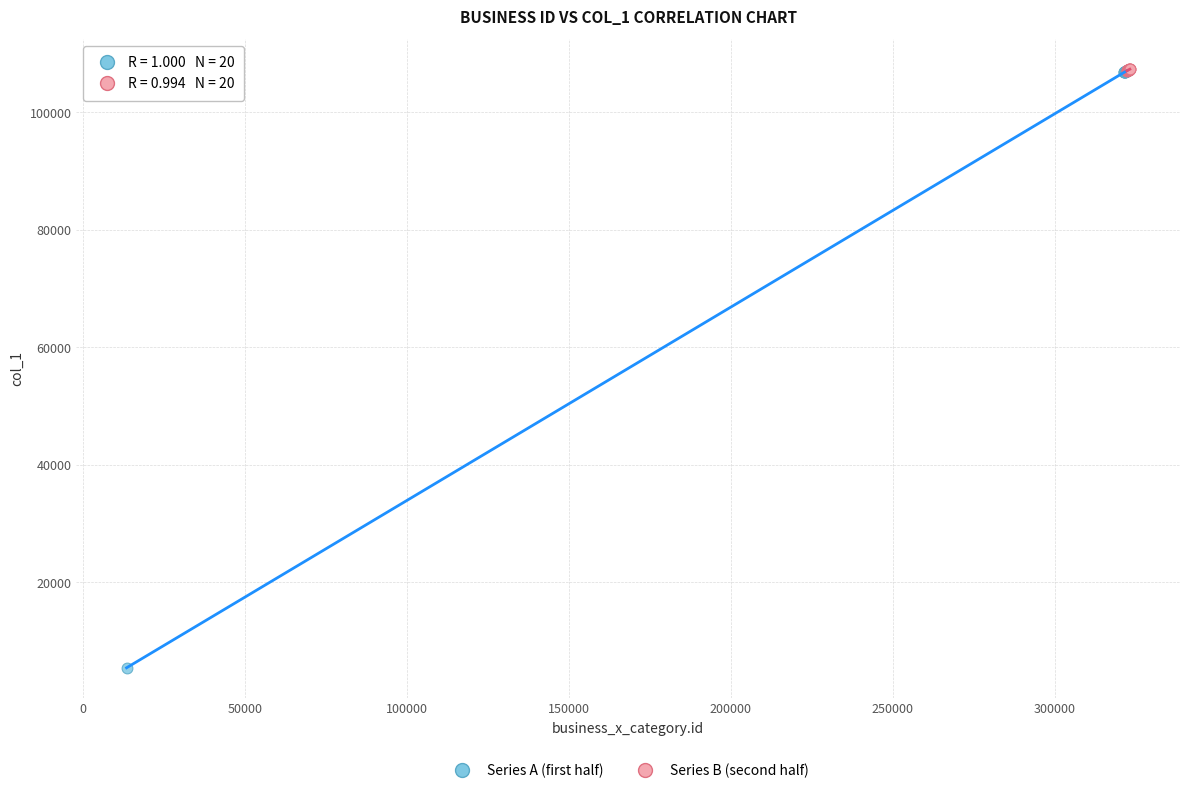

Which series reaches the minimum Y coordinate?

Series A (first half)